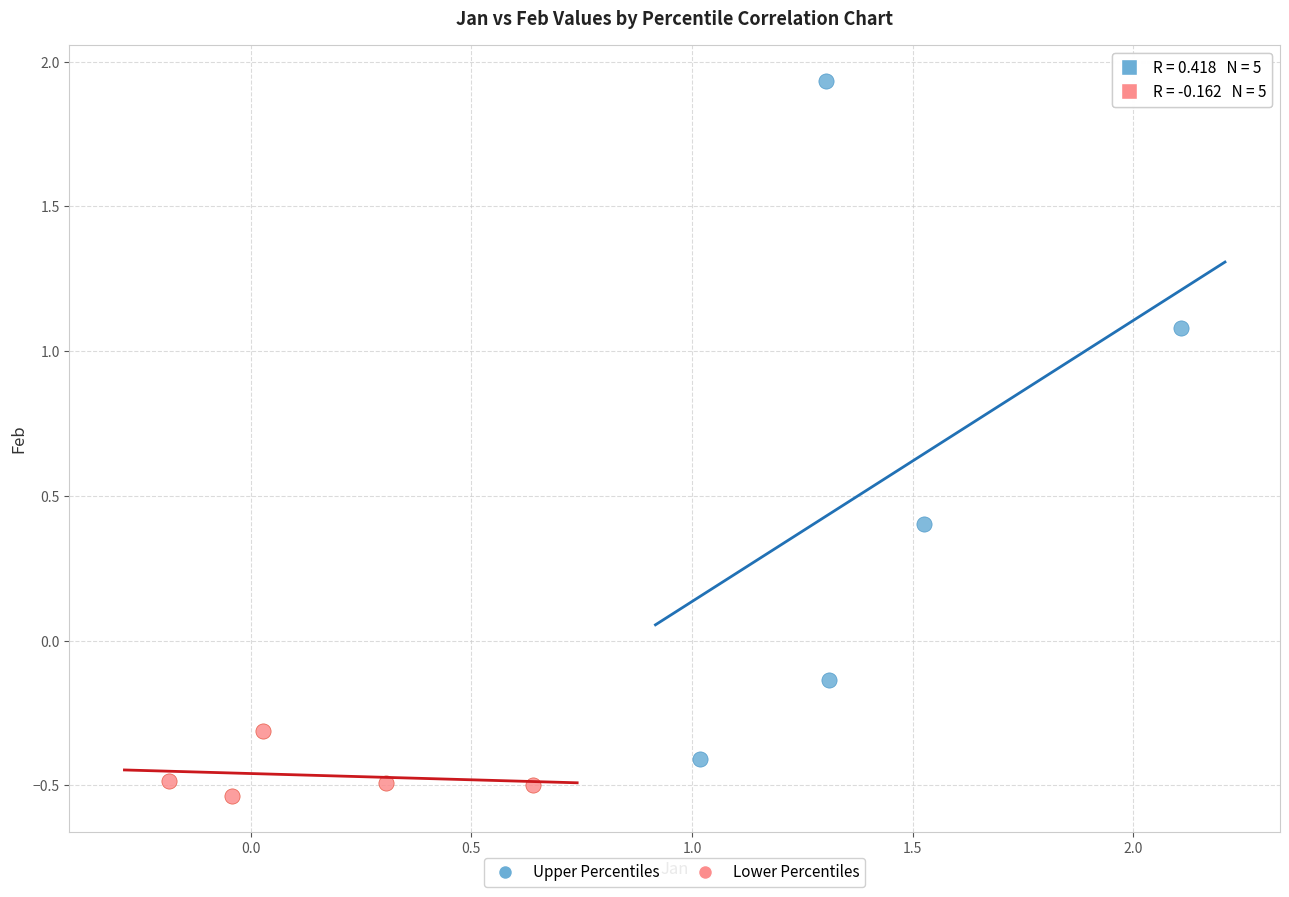

Which series has the widest spread of Y values?

Upper Percentiles